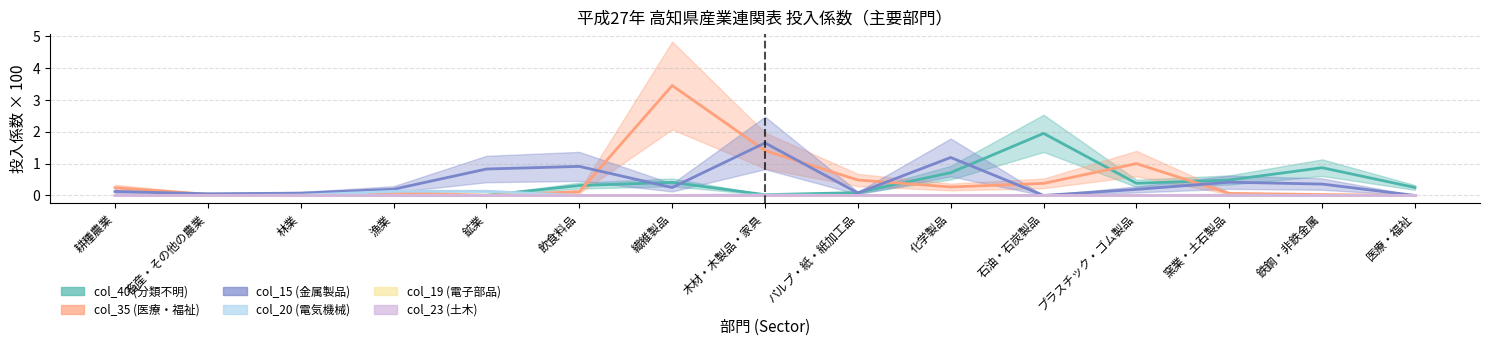

Which series has the largest range (max minus min)?

col_35 (医療・福祉)